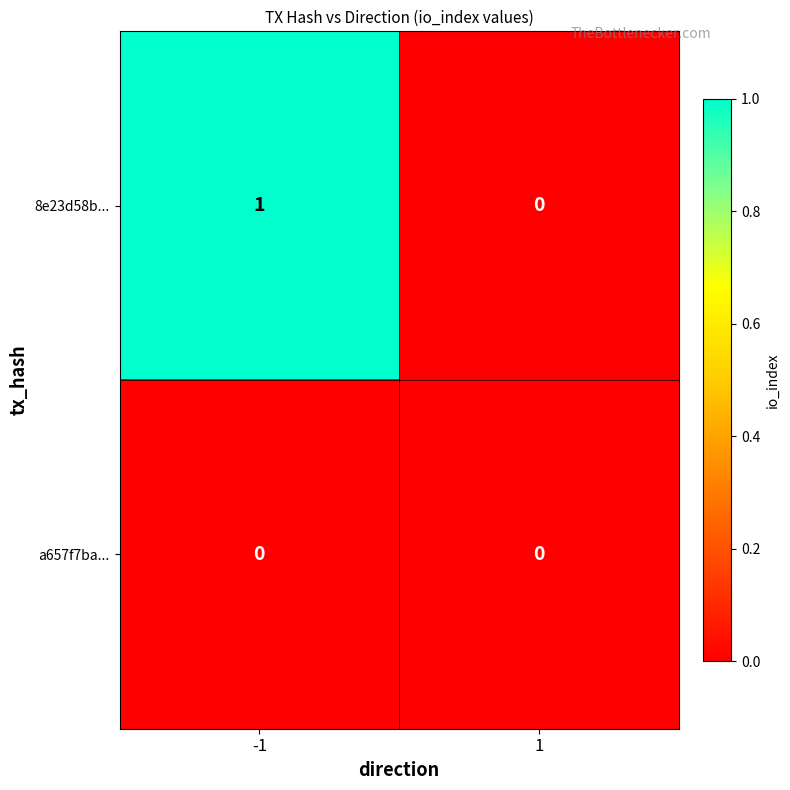

Which series changed the most between -1 and 1?

8e23d58b...